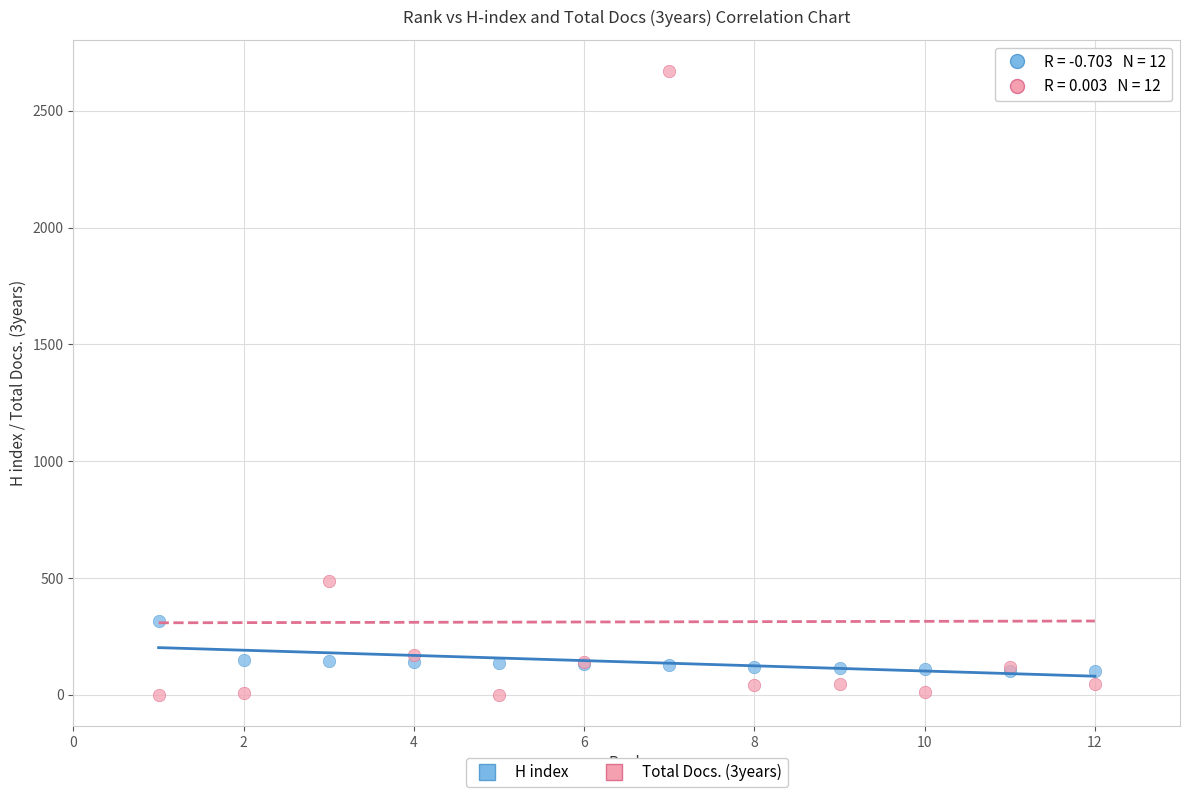

Across all series, what Y value is closest to 1335?

488